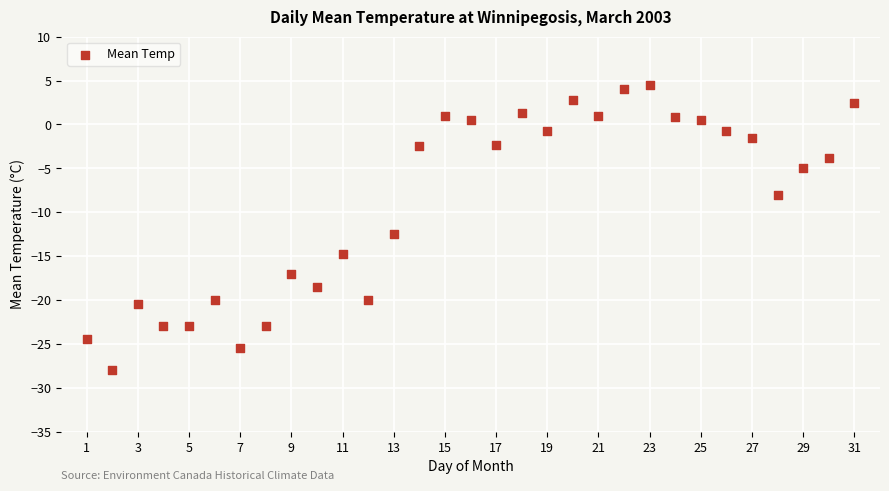

What Y value in the scatter plot is closest to -11?

-12.5